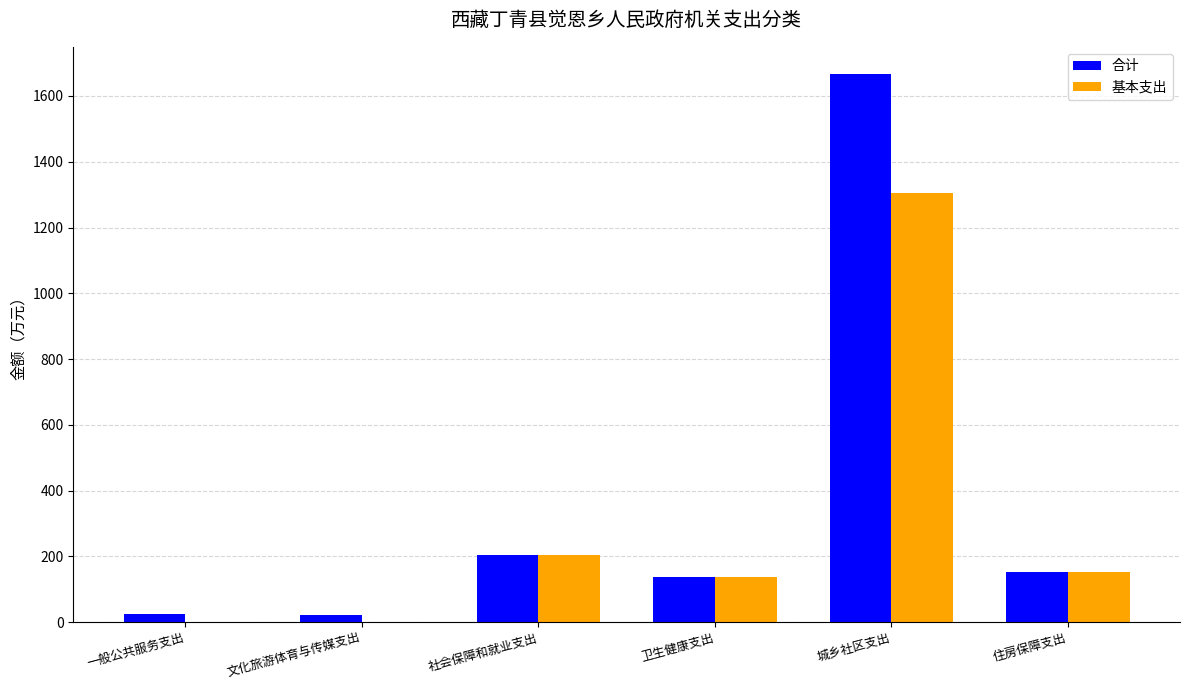

Is it true that 基本支出 equals 201.1 at 卫生健康支出?

False